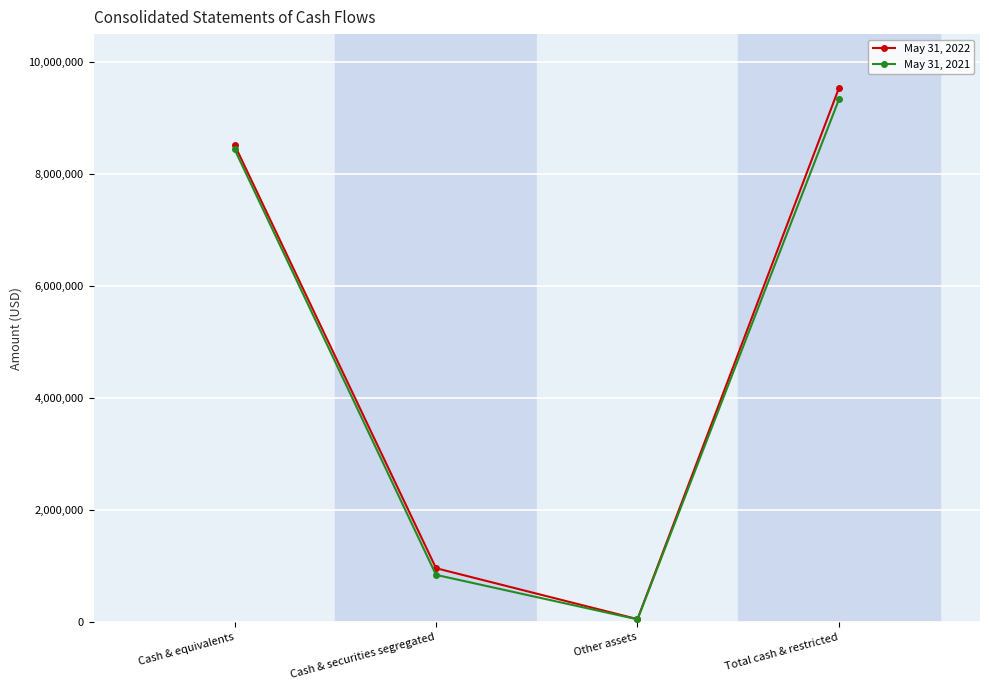

Is the value of May 31, 2021 at Total cash & restricted greater than the value of May 31, 2022 at Cash & securities segregated?

Yes